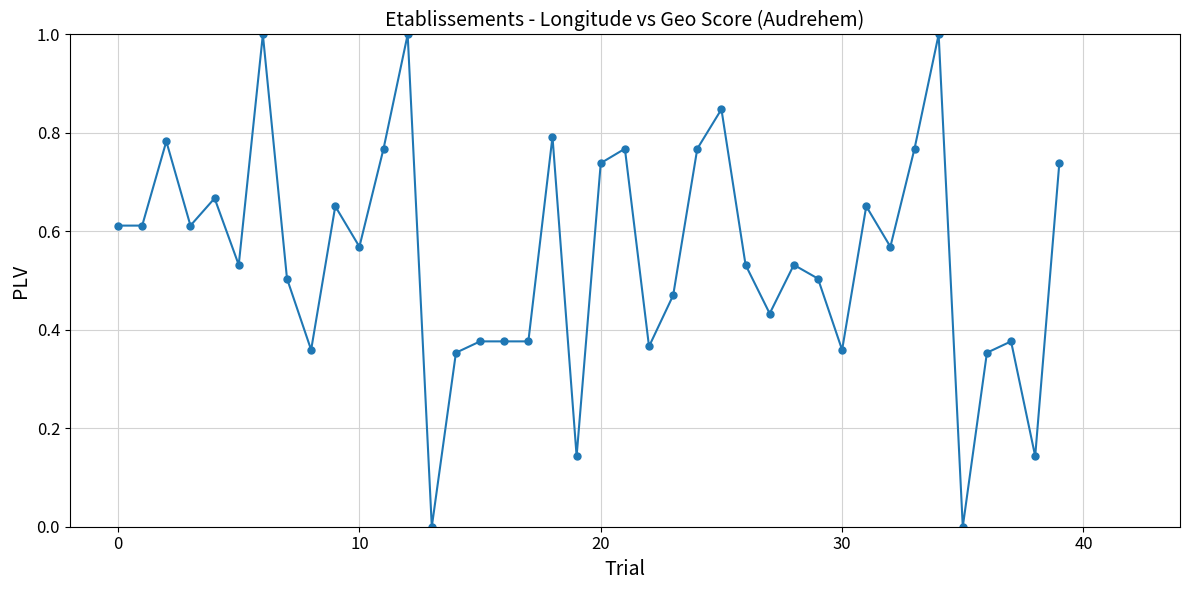

True or false: there are more than 1 points higher than both neighbors.

True